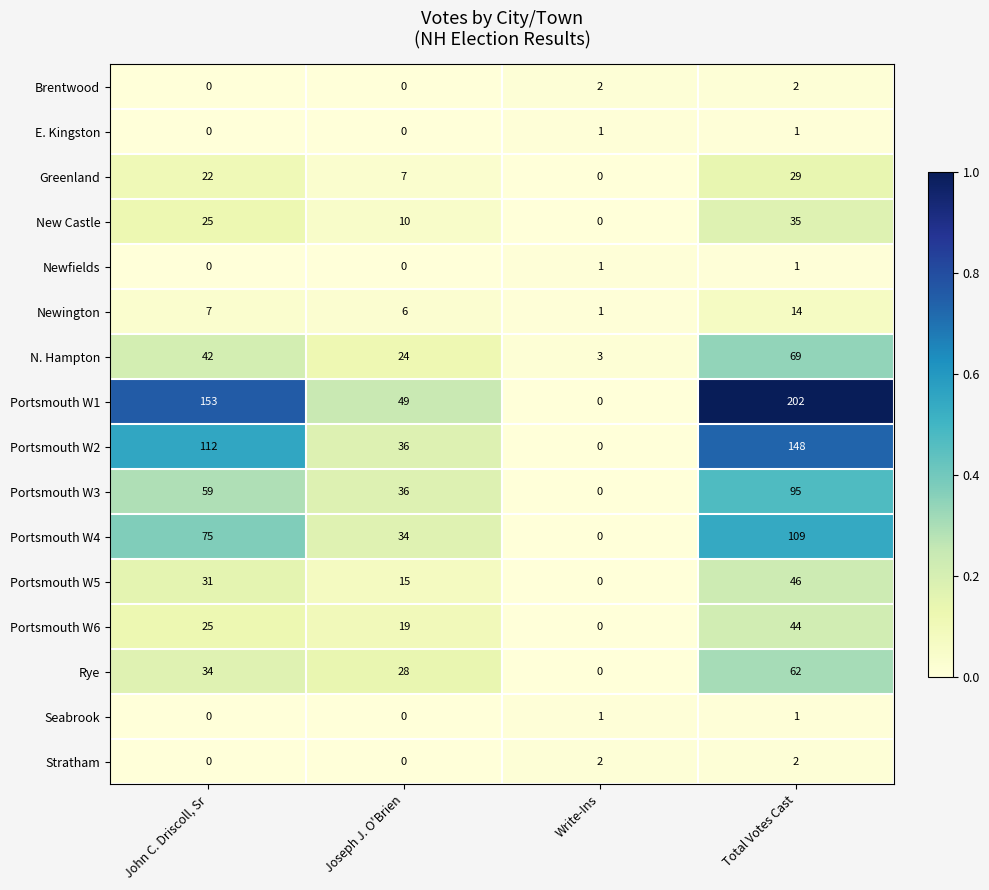

How many positive values does the Seabrook series have?

2